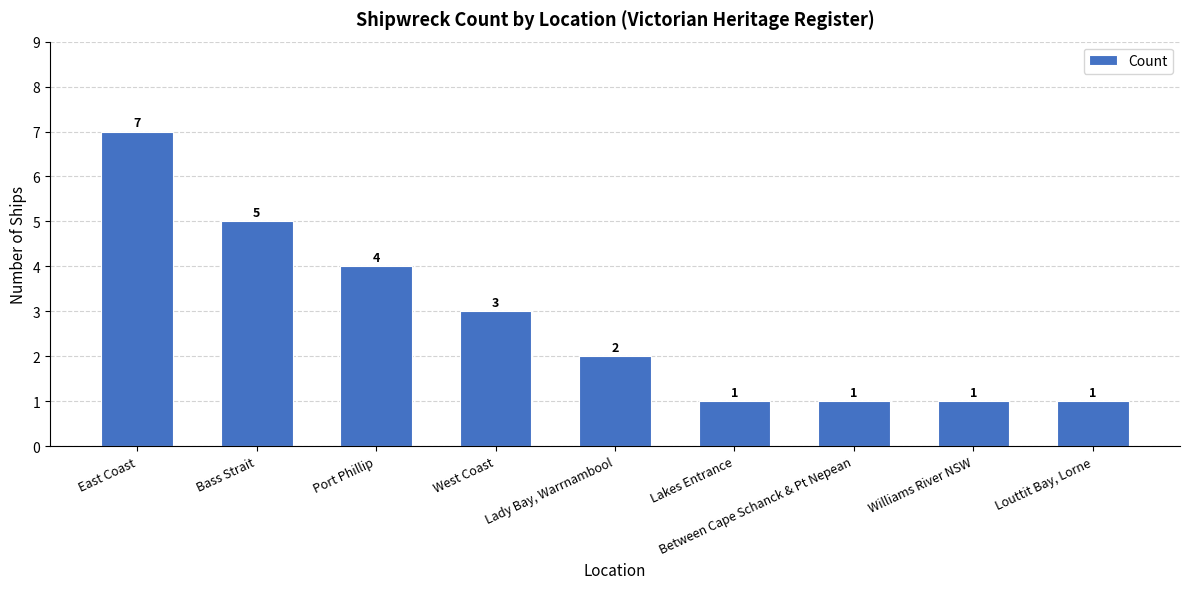

Between East Coast and Bass Strait, which is larger?

East Coast